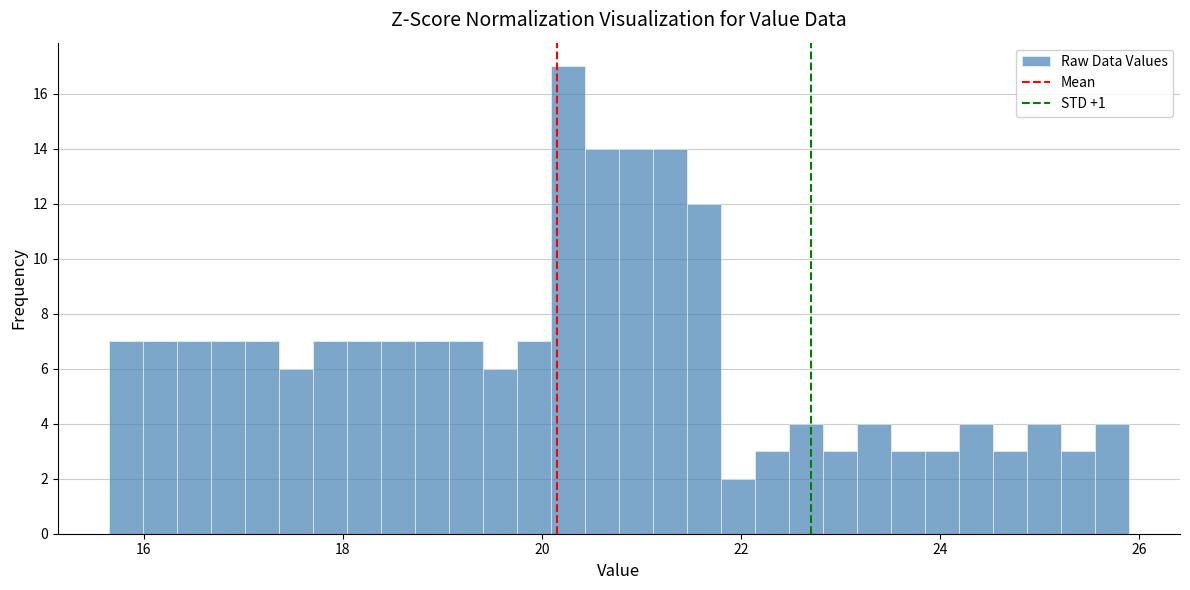

Read against the x-axis, roughly where is the centre of the tallest bar?

20.2